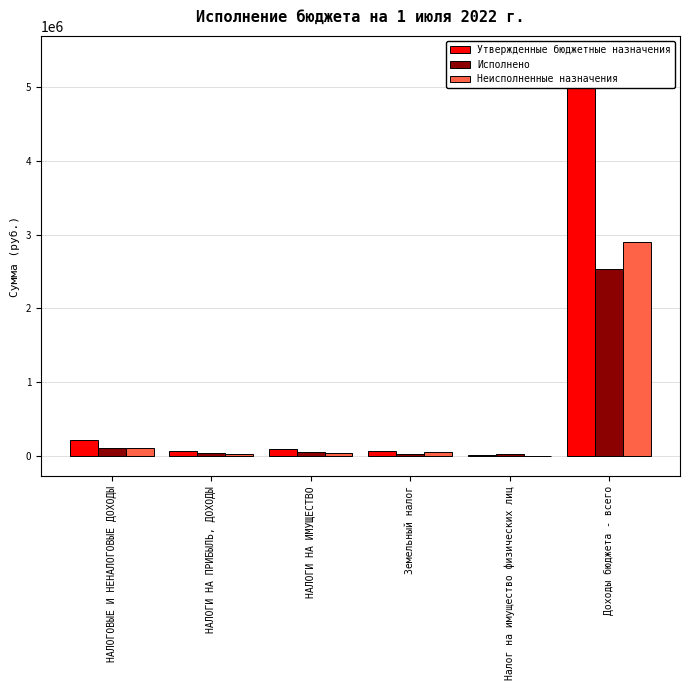

Which label corresponds to the smallest value in the chart?

Налог на имущество физических лиц